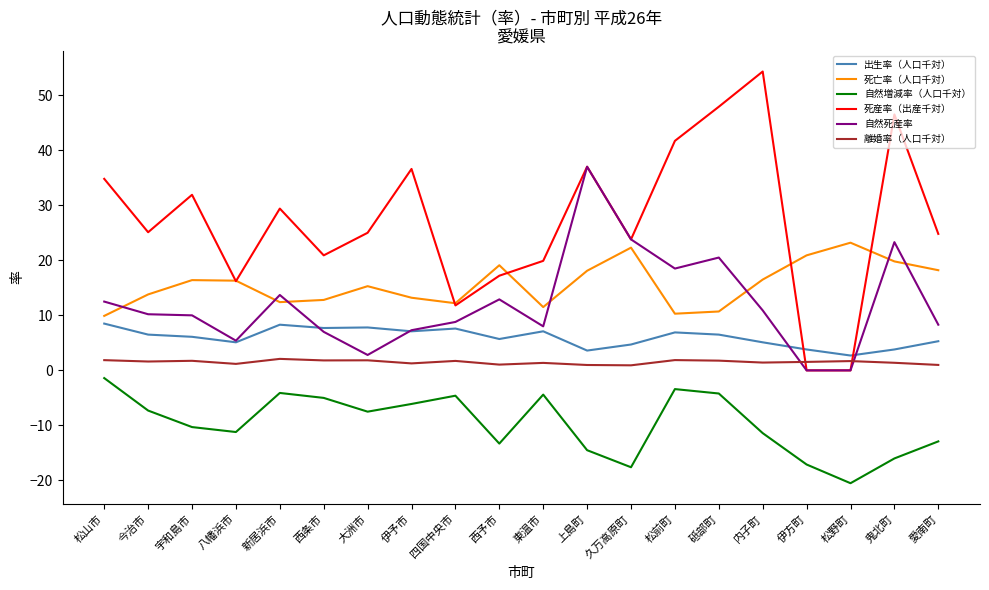

Which series has the largest total across all categories?

死産率（出産千対）